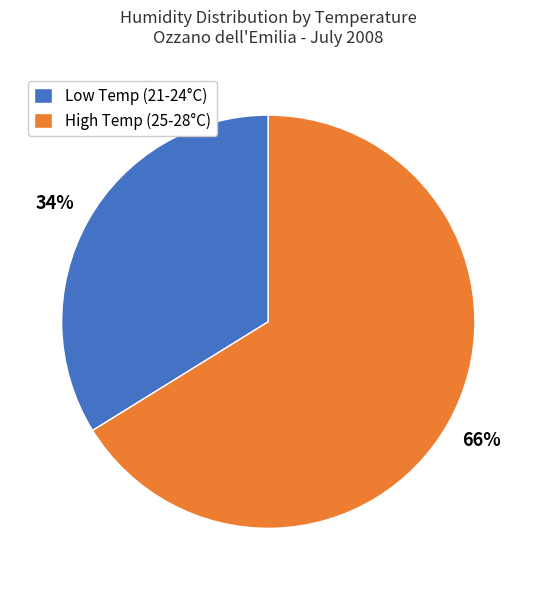

Does any single category account for the majority?

Yes